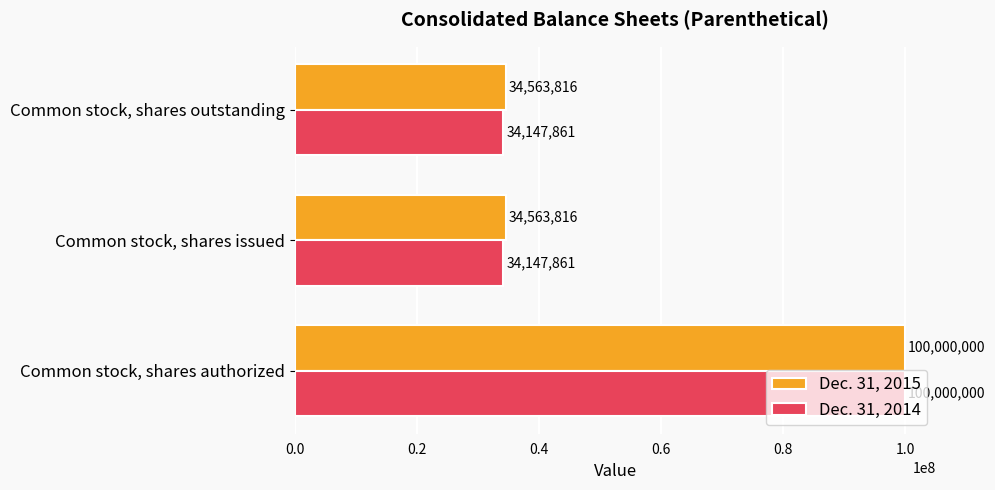

The value of Dec. 31, 2015 at Common stock, shares issued is 54820887. True or false?

False